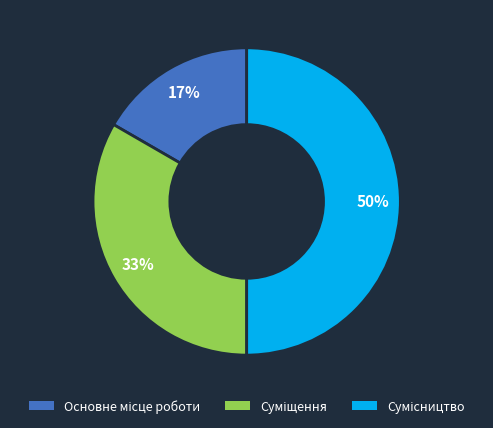

To the nearest percent, what is the average slice percentage?

33%